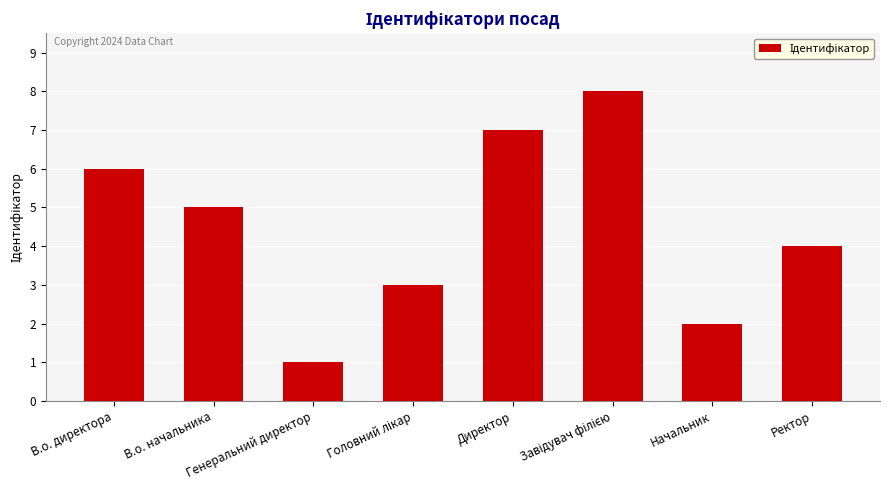

What is the difference between the values at В.о. директора and В.о. начальника?

1